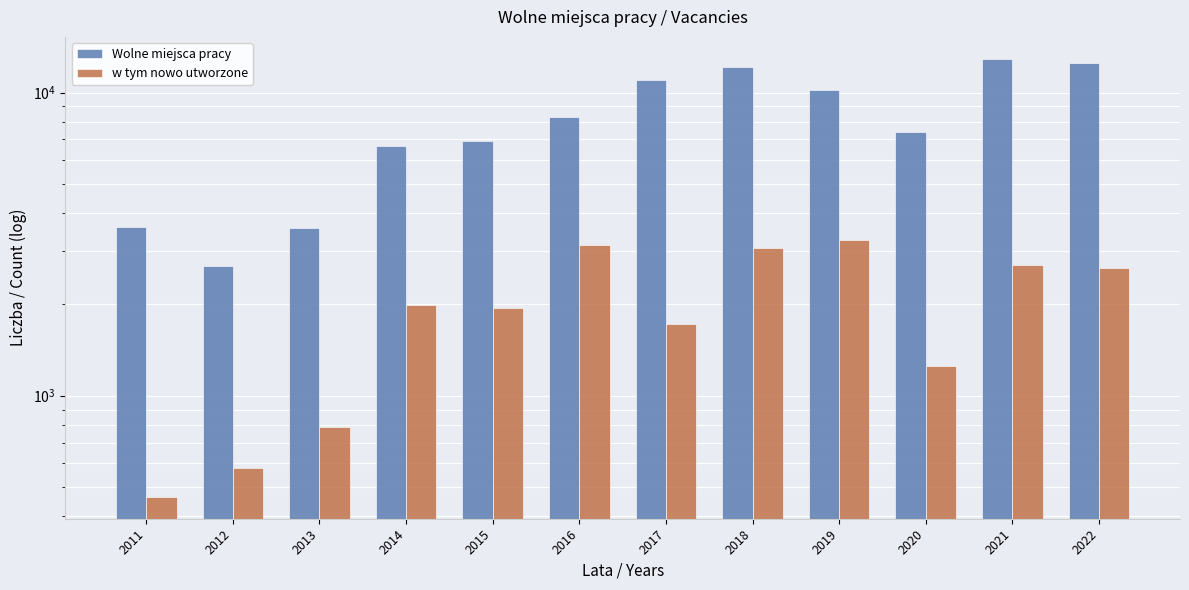

Reading left to right, what are all the values shown in this chart?

Wolne miejsca pracy: 2011=3598	2012=2687	2013=3576	2014=6640	2015=6895	2016=8276	2017=11029	2018=12159	2019=10201	2020=7396	2021=12918	2022=12550
w tym nowo utworzone: 2011=464	2012=576	2013=789	2014=1984	2015=1950	2016=3132	2017=1722	2018=3066	2019=3271	2020=1254	2021=2691	2022=2635